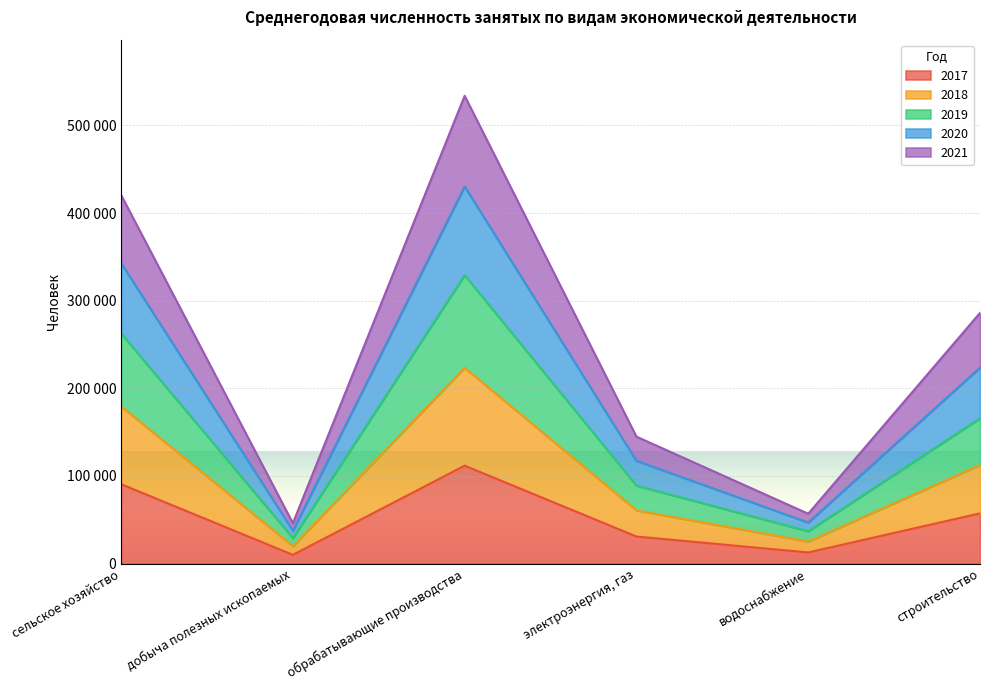

Does the chart display data point markers on the line(s)?

No